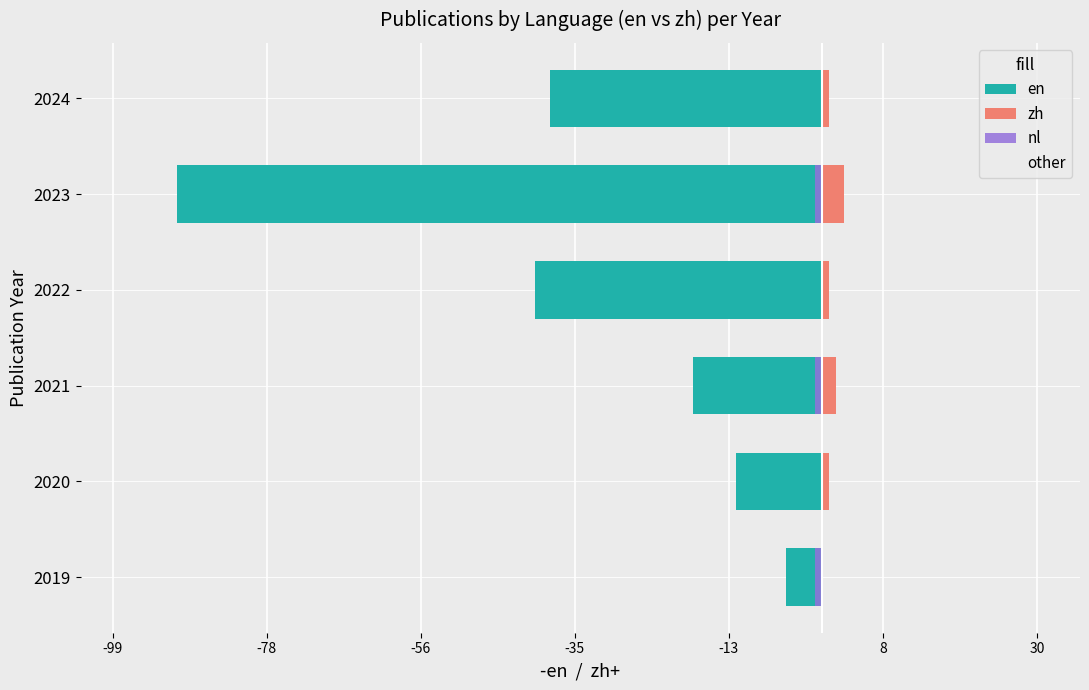

Reading left to right, transcribe all the data shown in this chart.

en: -5	-12	-18	-40	-90	-38
zh: 0	1	2	1	3	1
nl: -1	0	-1	0	-1	0
other: 0	2	2	2	5	2